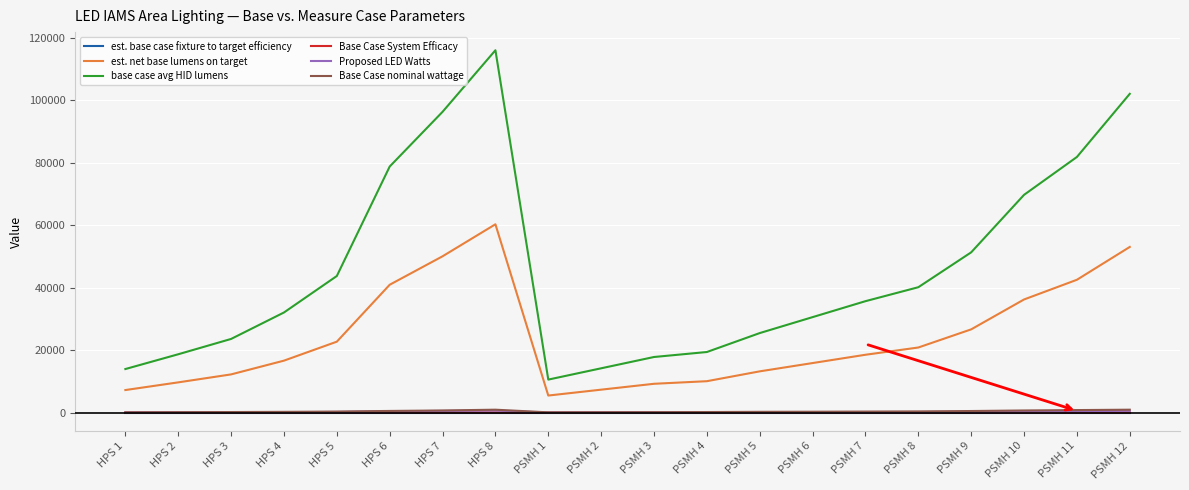

Which series has the largest total across all categories?

base case avg HID lumens